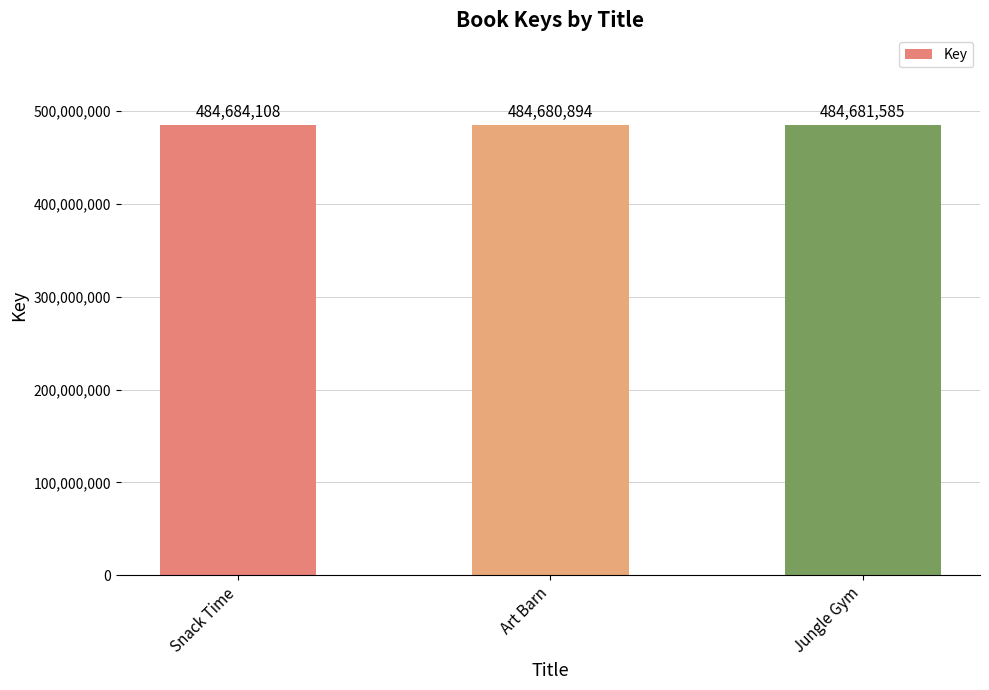

Reading right to left, list all the values displayed in this chart.

Jungle Gym=484681585	Art Barn=484680894	Snack Time=484684108